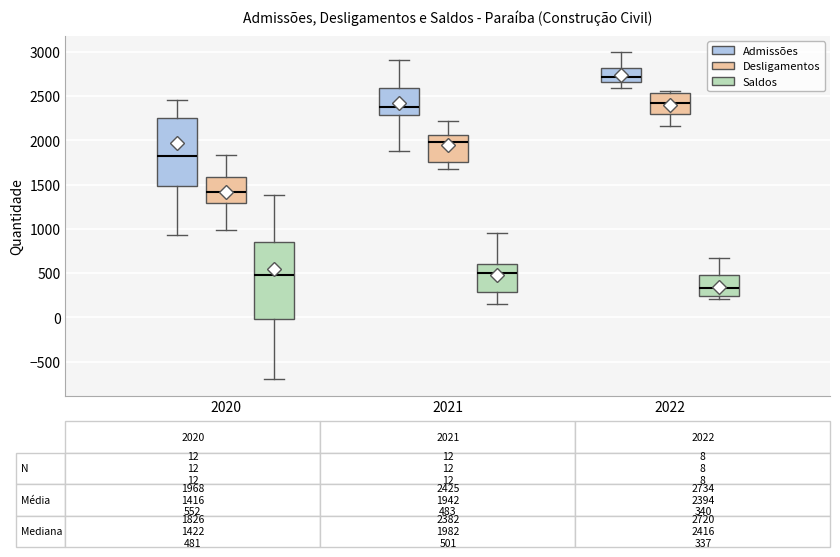

Comparing the boxes themselves (not the whiskers), which one is the tallest?

2020 (Saldos)